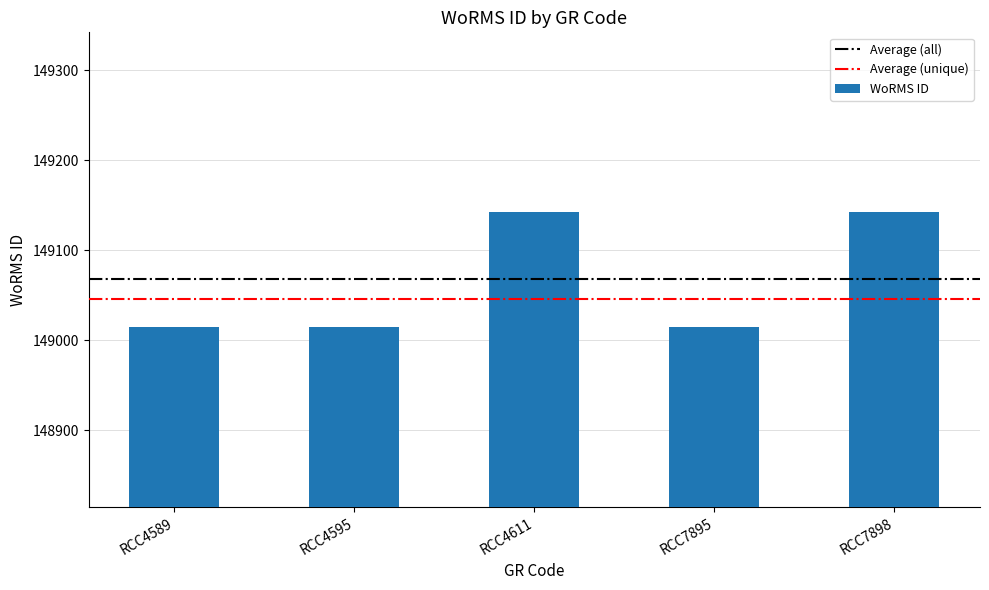

Are the bars horizontal?

No